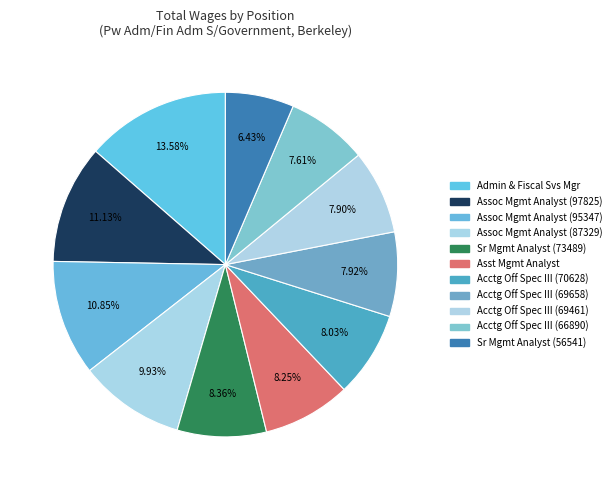

What is the largest slice in the pie chart?

Admin & Fiscal Svs Manager Lcl1